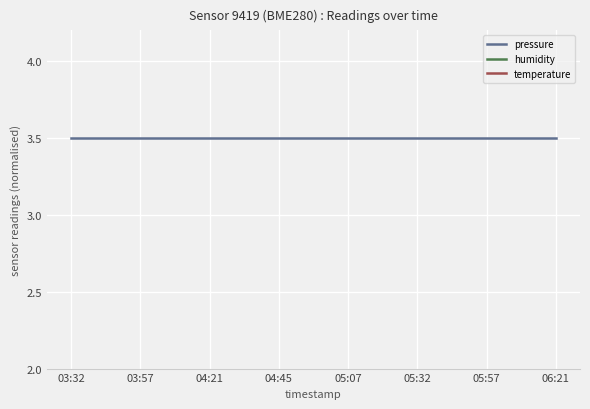

What are all the series names shown in the legend?

pressure, humidity, temperature